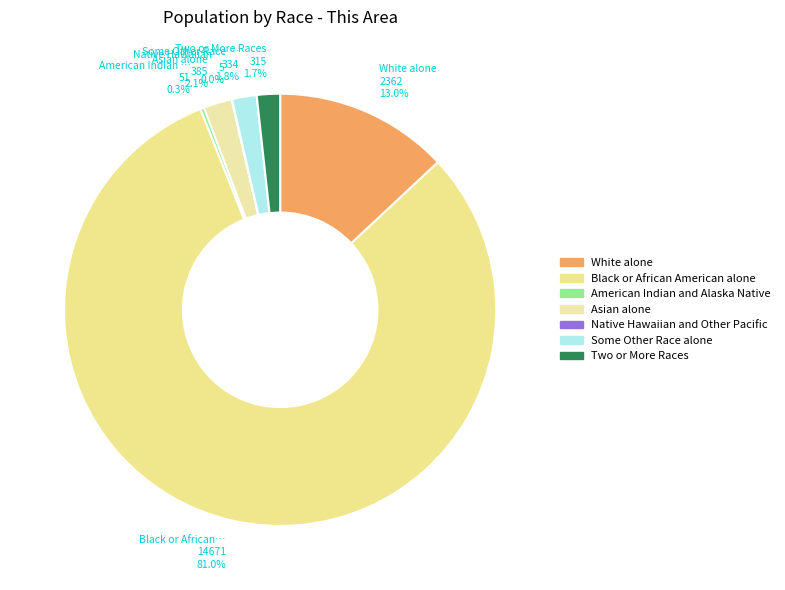

To the nearest percent, what is the difference between the Two or More Races and Native Hawaiian and Other Pacific slice percentages?

2%